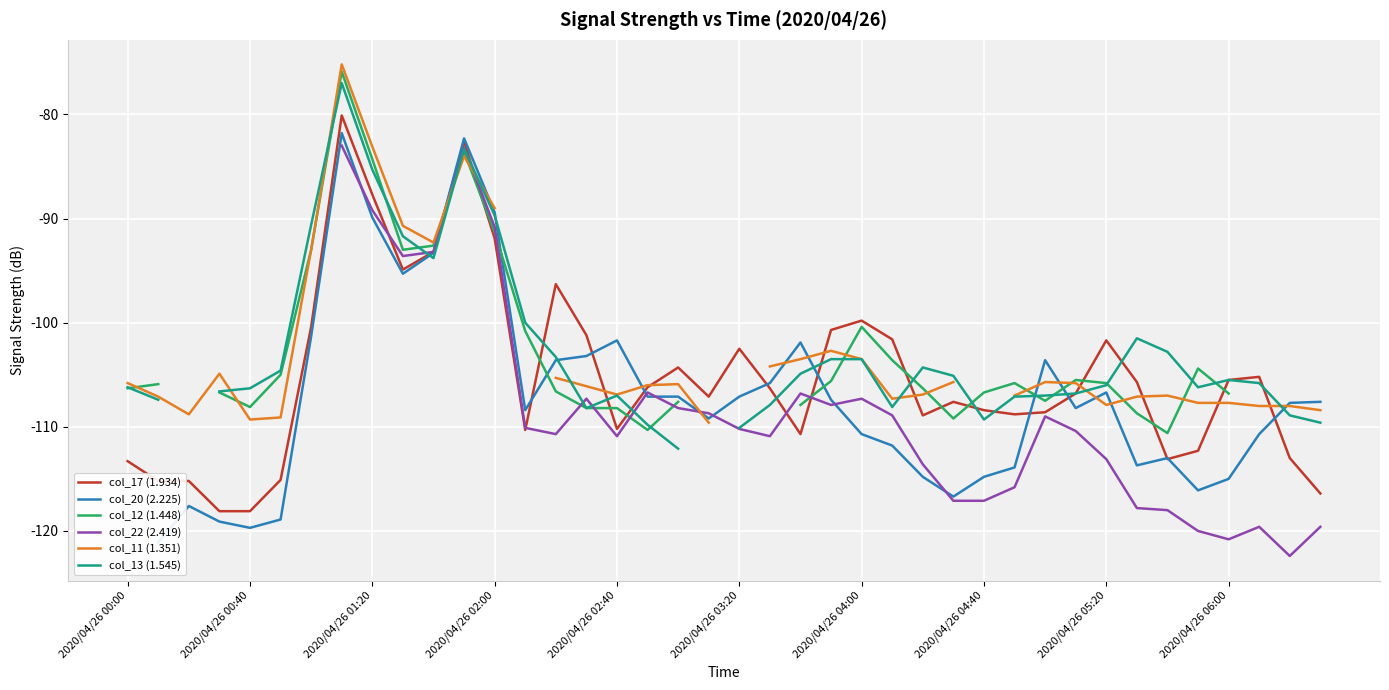

Is it true that col_17 (1.934) equals -63.7 at 2020/04/26 02:40?

False